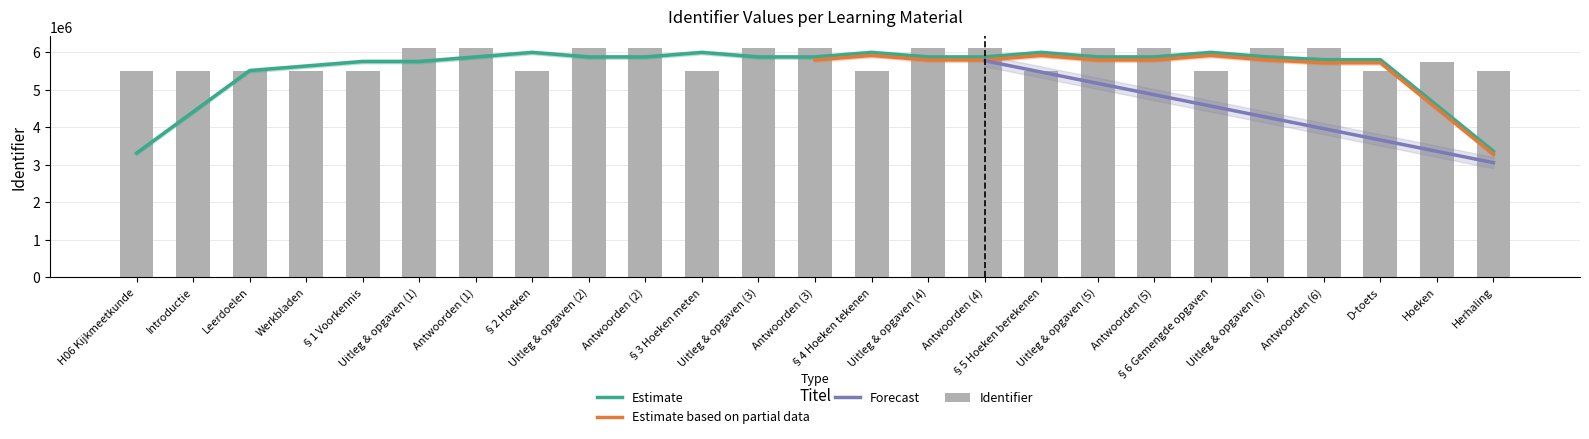

What is the ratio of the value at Uitleg & opgaven (1) to the value at Antwoorden (5)?

1.0